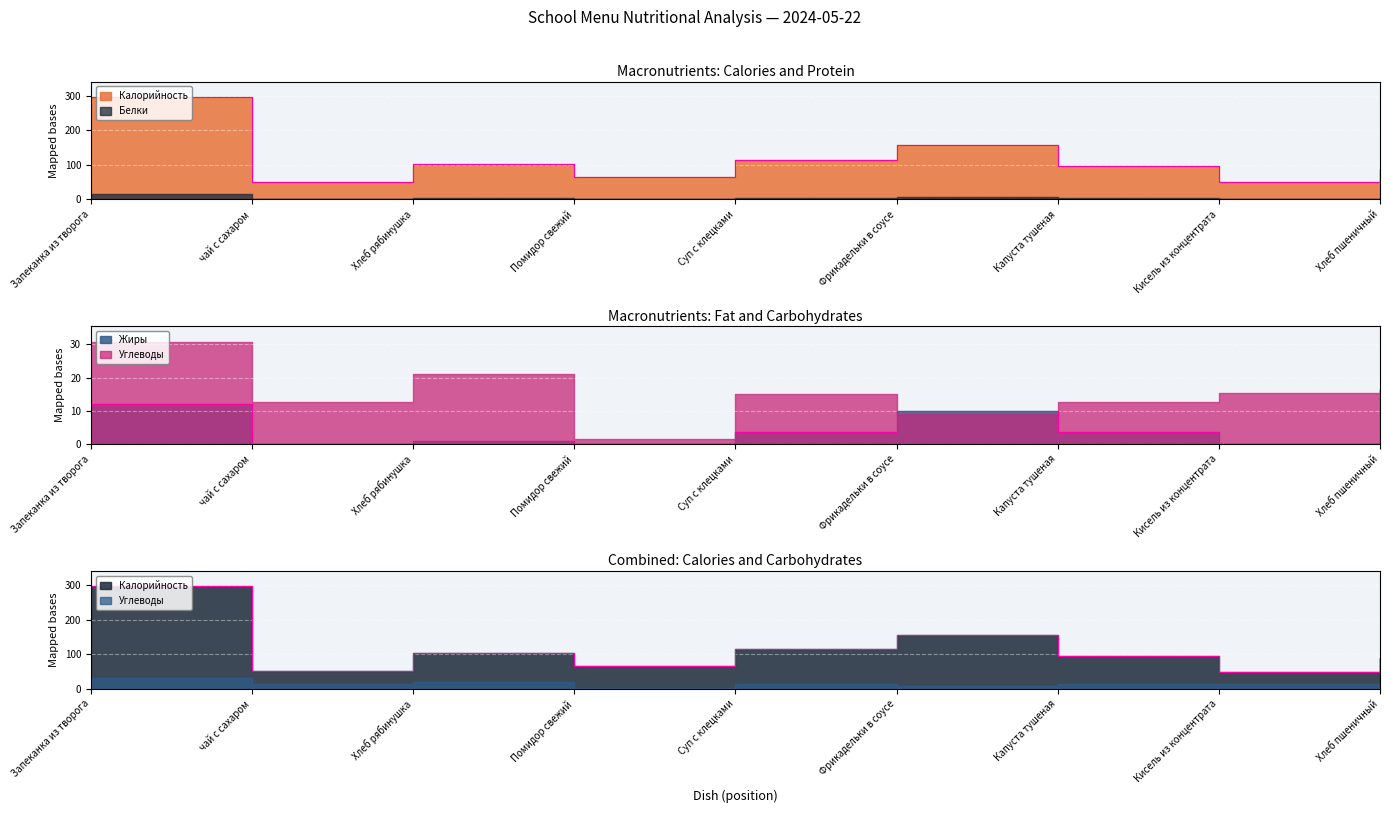

What is the label of the 5th point from the right?

Суп с клецками